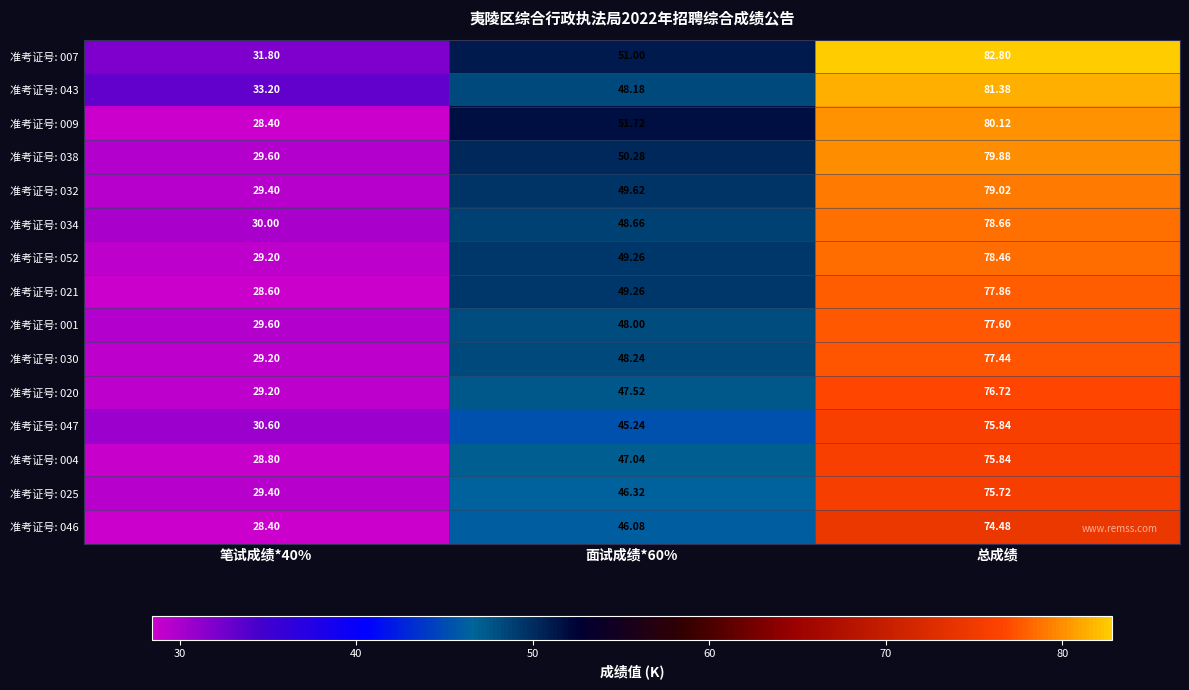

At which category does the chart reach its minimum across all series?

笔试成绩*40%